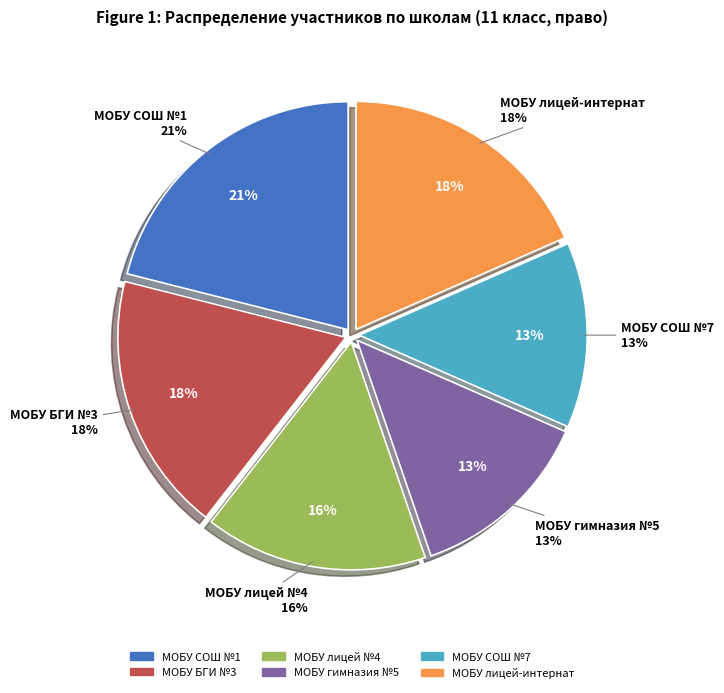

To the nearest percent, what is the average slice percentage?

17%